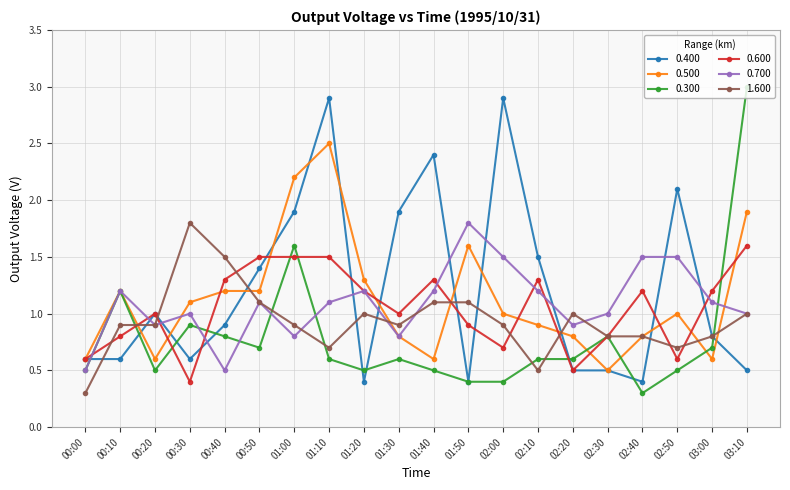

What is the label of the 11th point from the right?

01:30